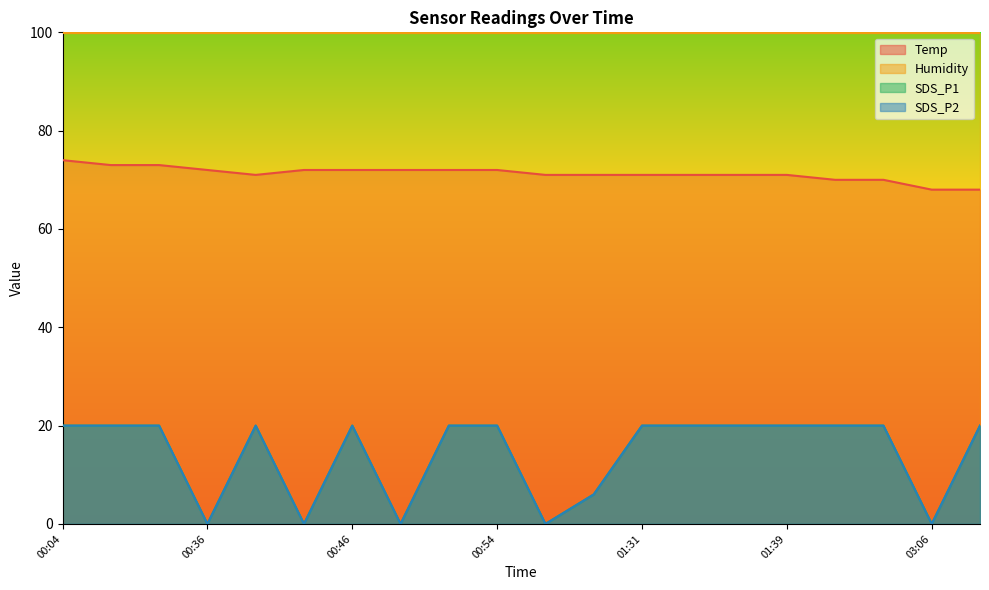

What is the average value of the SDS_P2 series?

14